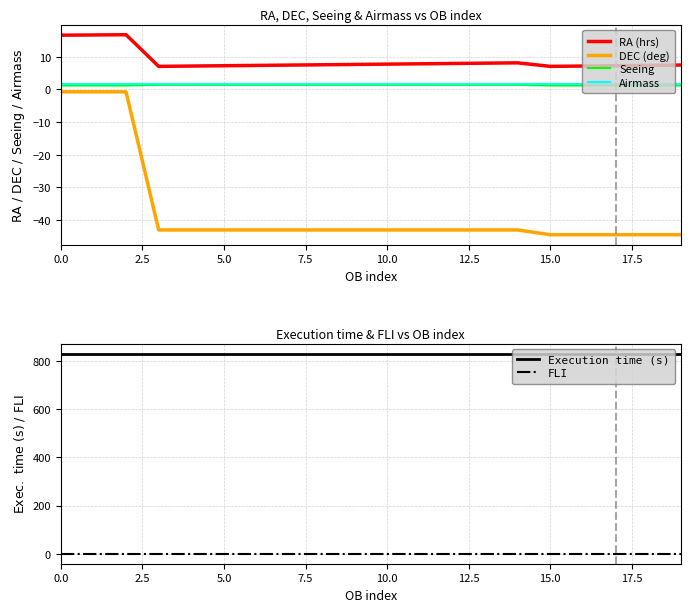

True or false: RA (hrs) has a value of 5.4 at 14.

False